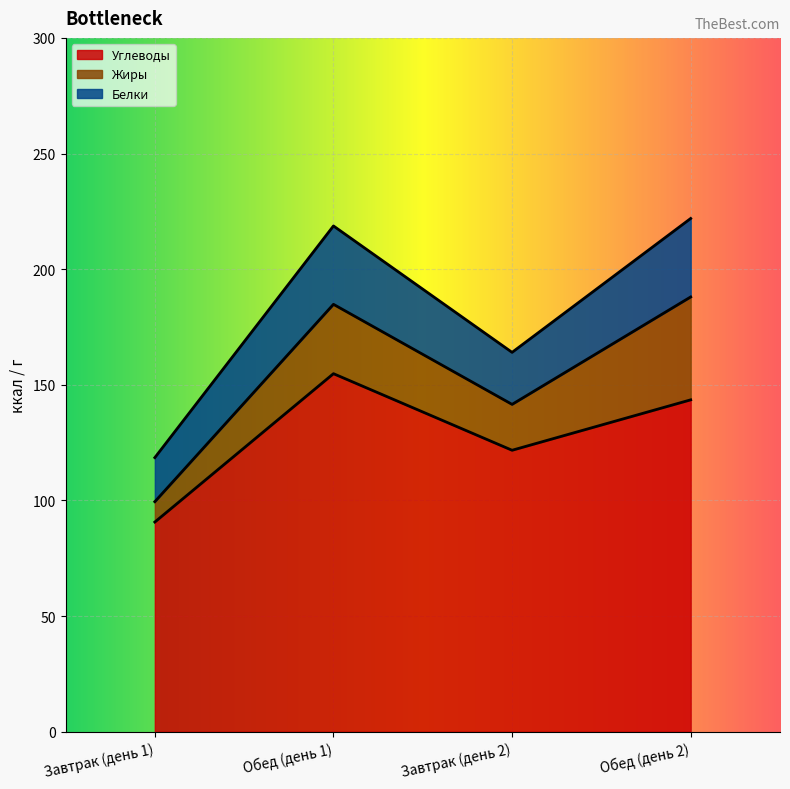

The Углеводы series shows 90.7 at Завтрак (день 1). True or false?

True